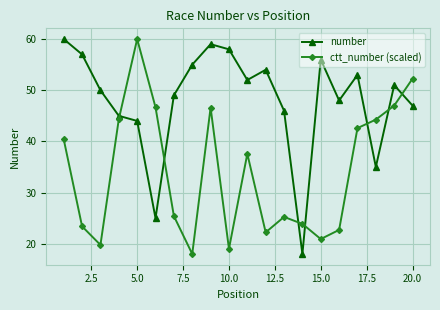

What is the value of the number point at the 9th from the left?

59.0